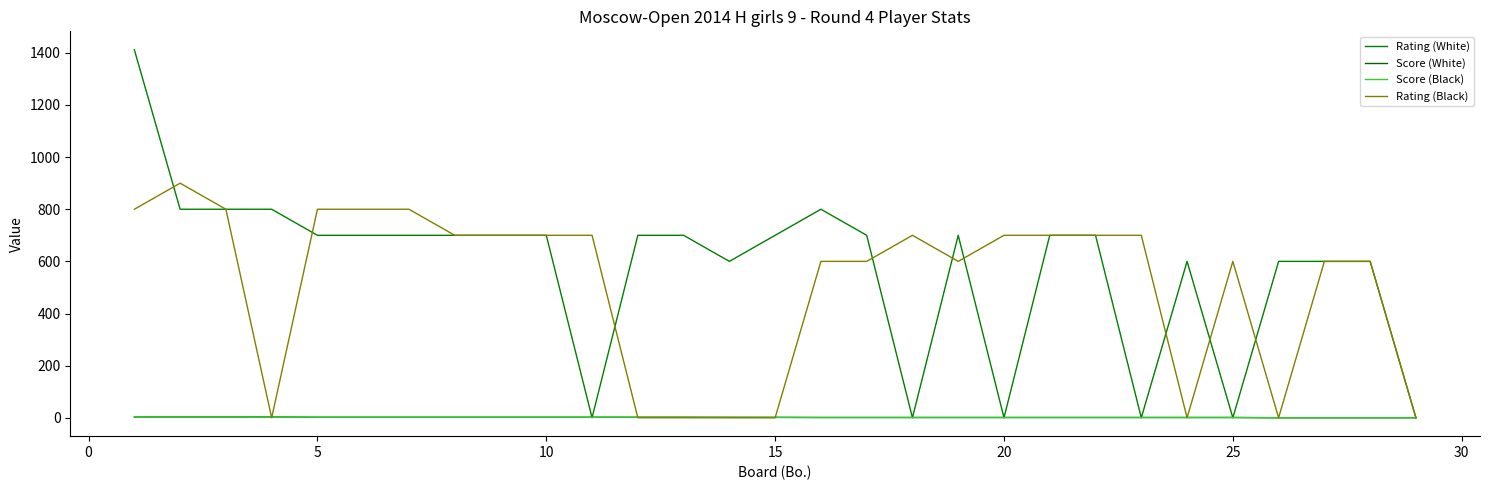

True or false: Score (Black) has more than 1 points higher than both neighbors.

False